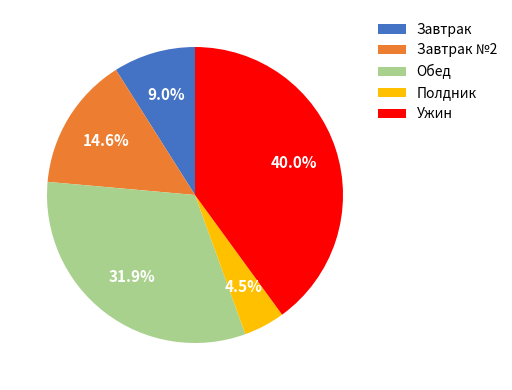

Does Обед account for over 50% of the chart?

No